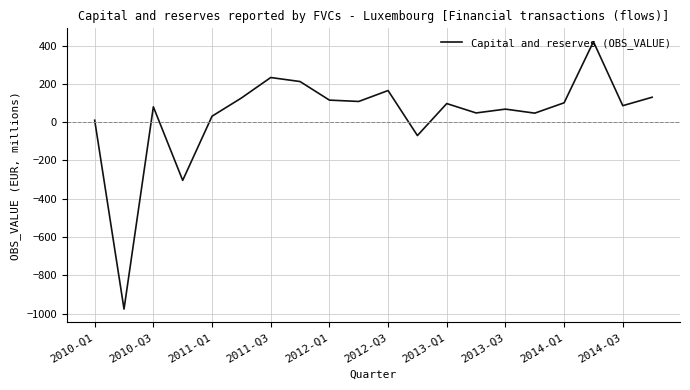

What is the difference between the maximum and minimum values?

1396